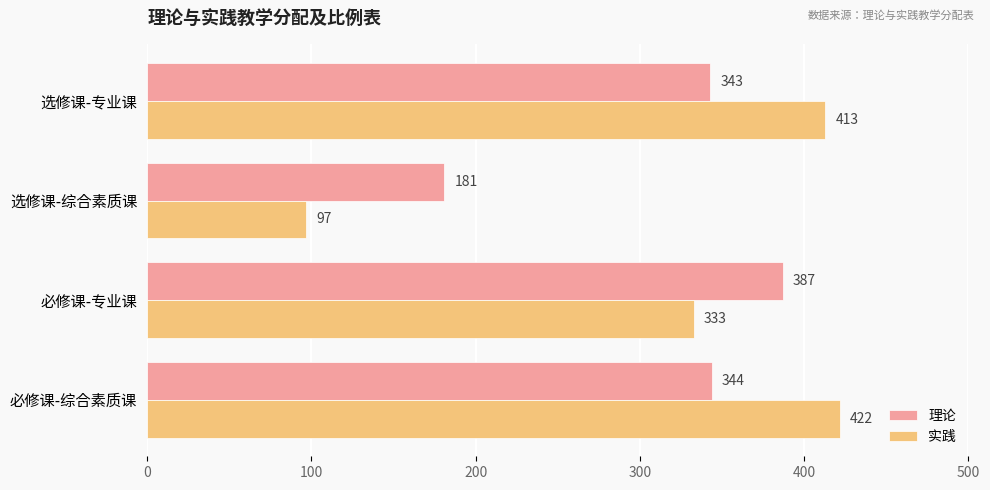

True or false: 实践 has a value of 333 at 必修课-专业课.

True